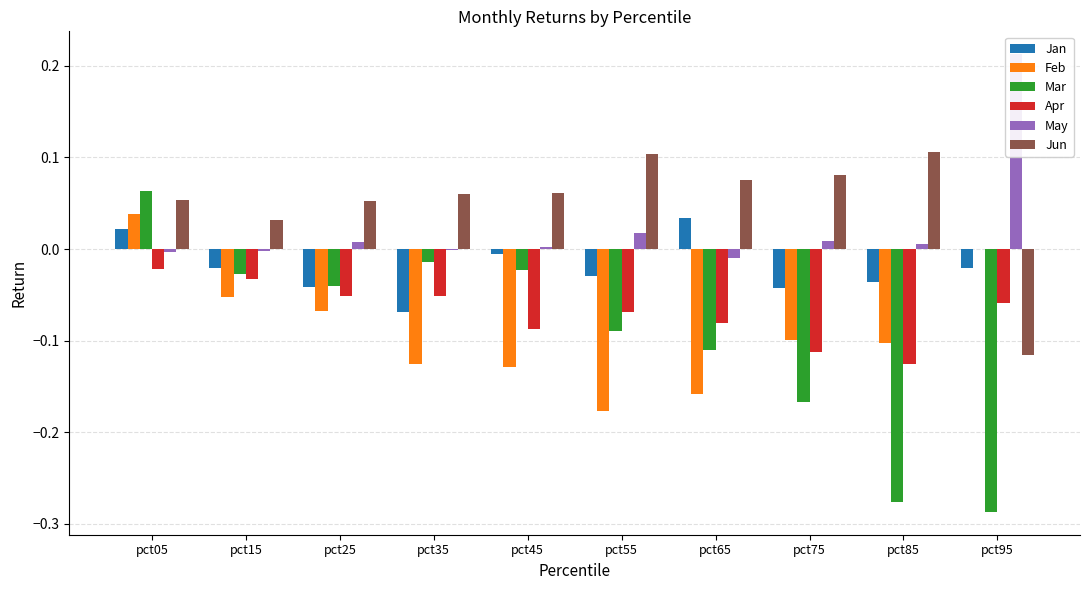

What is the greatest value displayed?

0.2